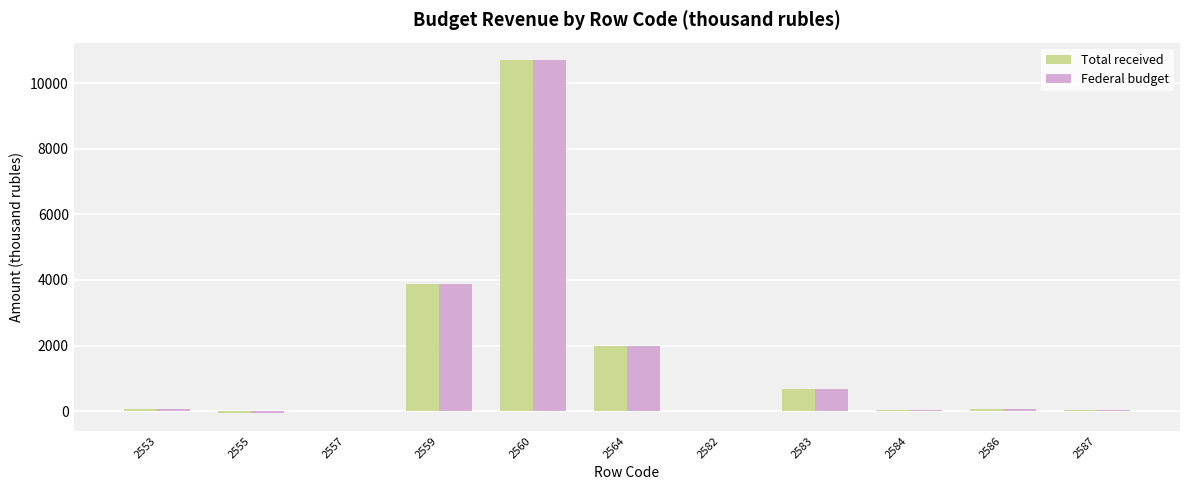

The Federal budget series shows 38 at 2584. True or false?

True